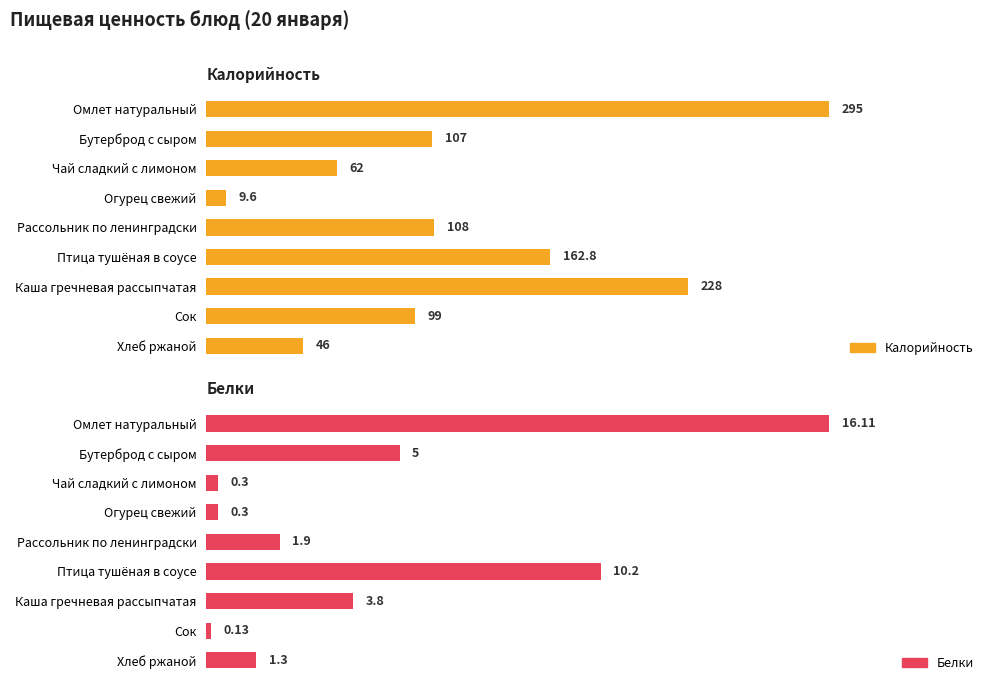

Which series has the widest spread of values?

Калорийность